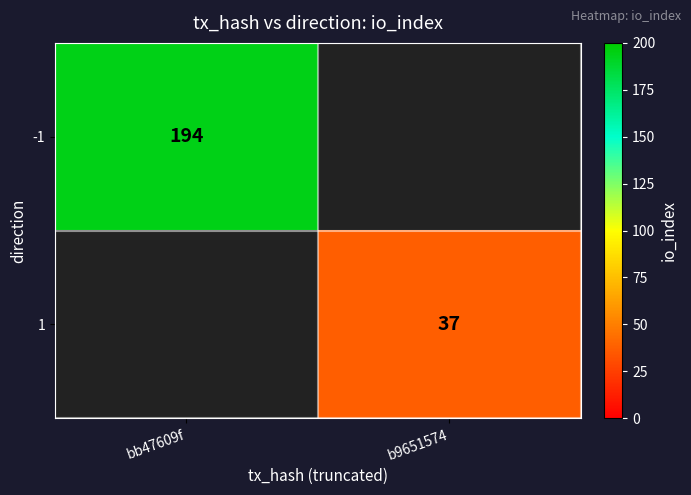

Is the value of 1 at b9651574 greater than the value of -1 at bb47609f?

No